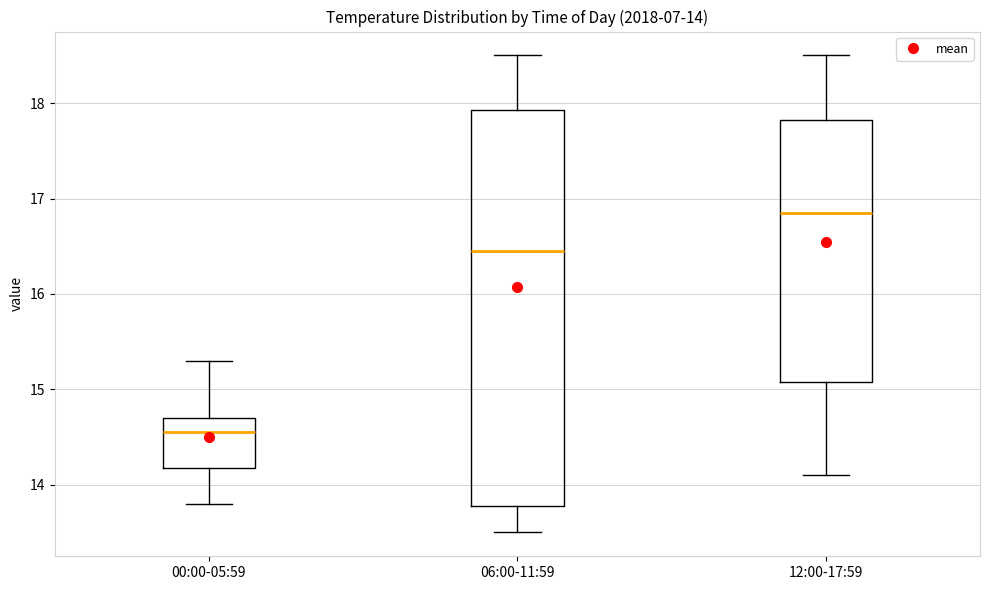

Comparing the boxes themselves (not the whiskers), which one is the tallest?

06:00-11:59